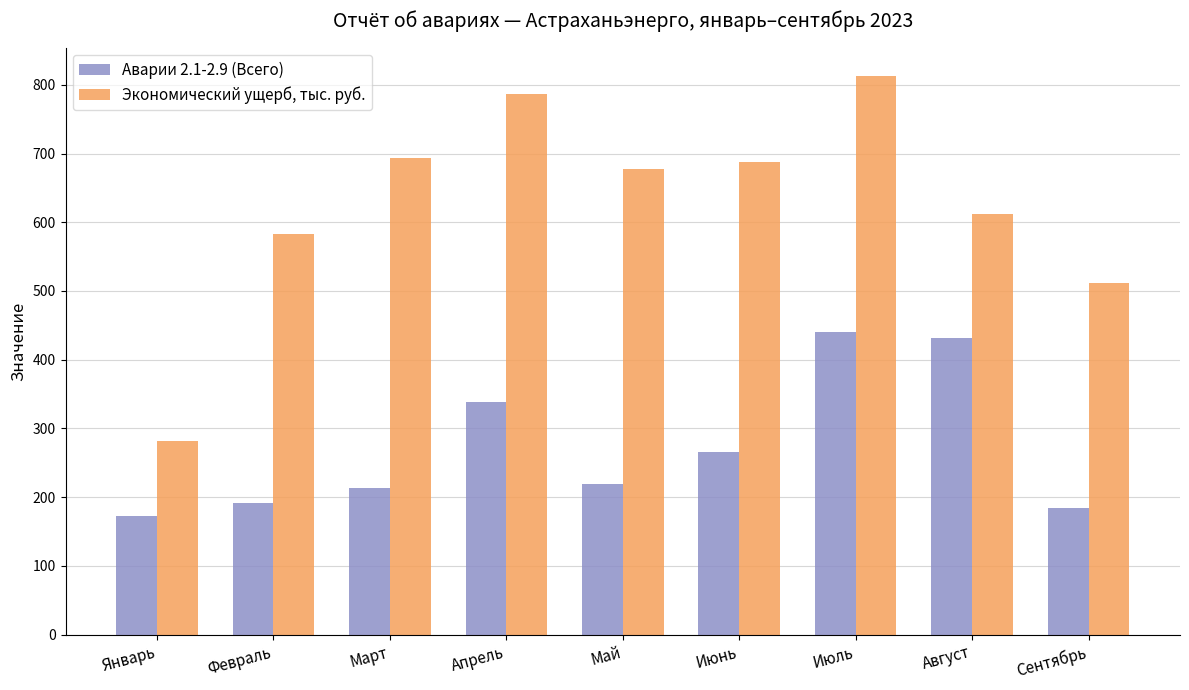

What is the difference between the highest and lowest values at Март?

478.9